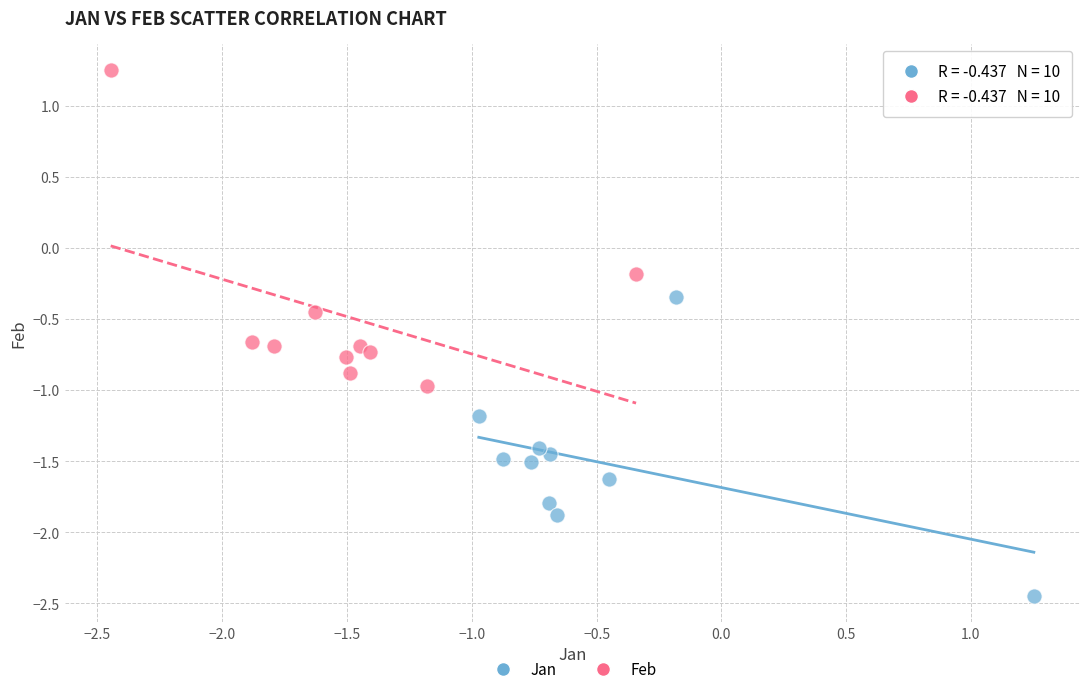

Which series reaches the minimum Y coordinate?

Jan